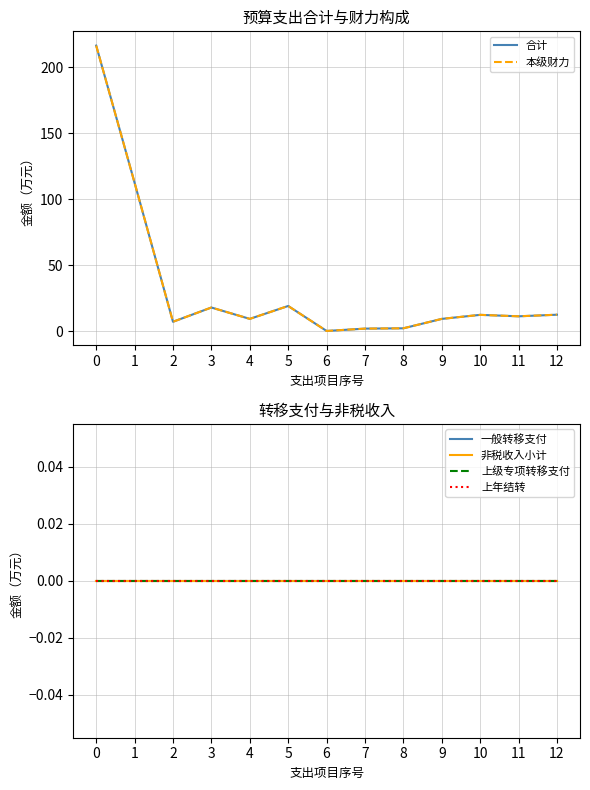

True or false: 一般转移支付 and 上级专项转移支付 cross at least once.

False